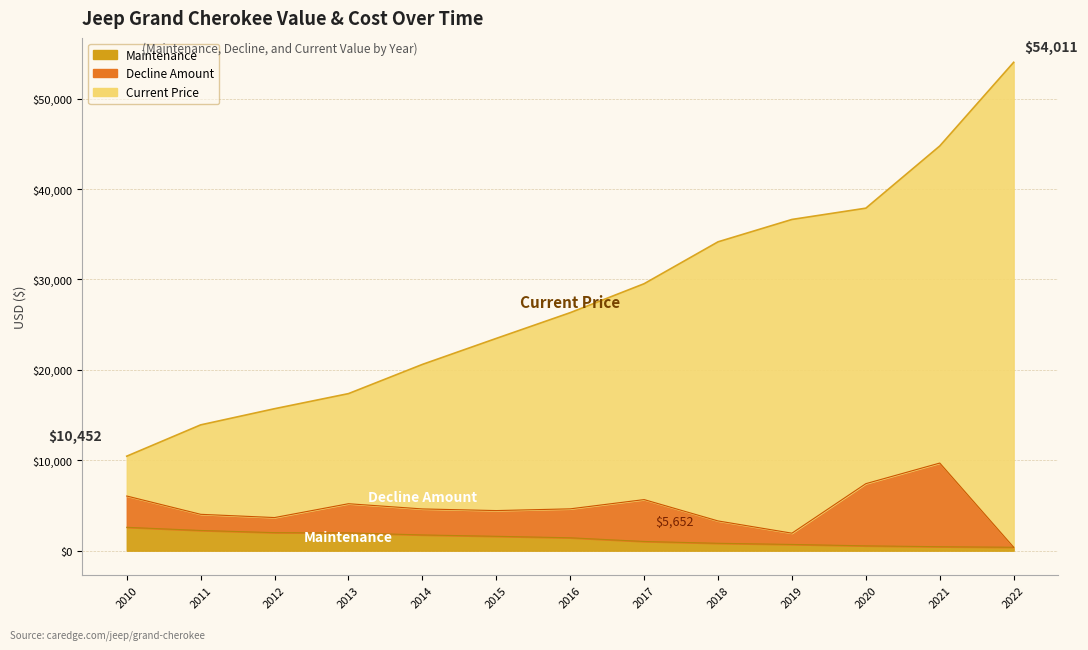

At which category is the sum across all series the highest?

2022